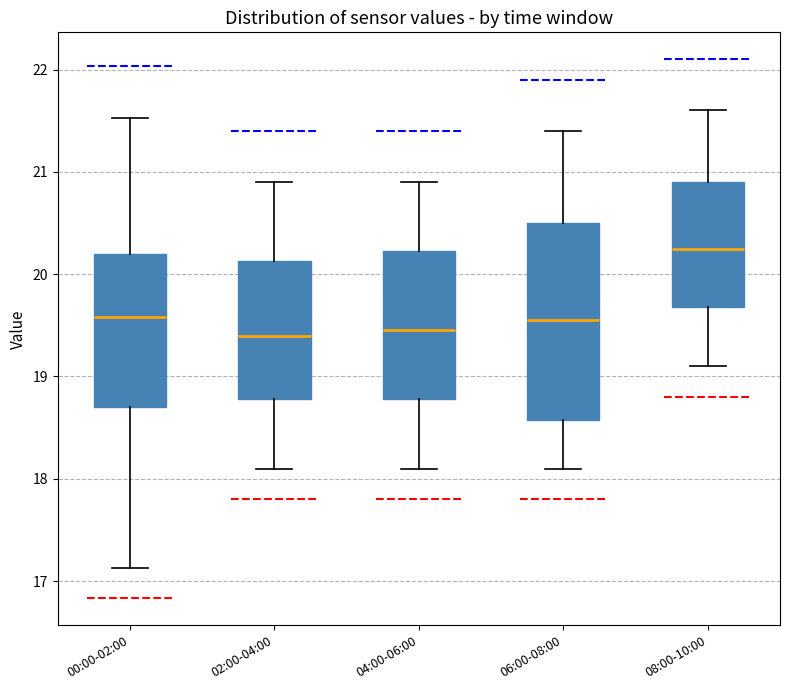

Reading left to right, transcribe this box plot: for each box, give where its median line is, the range the box spans, and where its two whiskers end, as read against the y-axis. The values are not printed on the chart, so give them approximately, as read against the axis.

00:00-02:00: median 19.6, box 18.7 to 20.2, whiskers 17.1 to 21.5
02:00-04:00: median 19.4, box 18.8 to 20.1, whiskers 18.1 to 20.9
04:00-06:00: median 19.5, box 18.8 to 20.2, whiskers 18.1 to 20.9
06:00-08:00: median 19.6, box 18.6 to 20.5, whiskers 18.1 to 21.4
08:00-10:00: median 20.3, box 19.7 to 20.9, whiskers 19.1 to 21.6